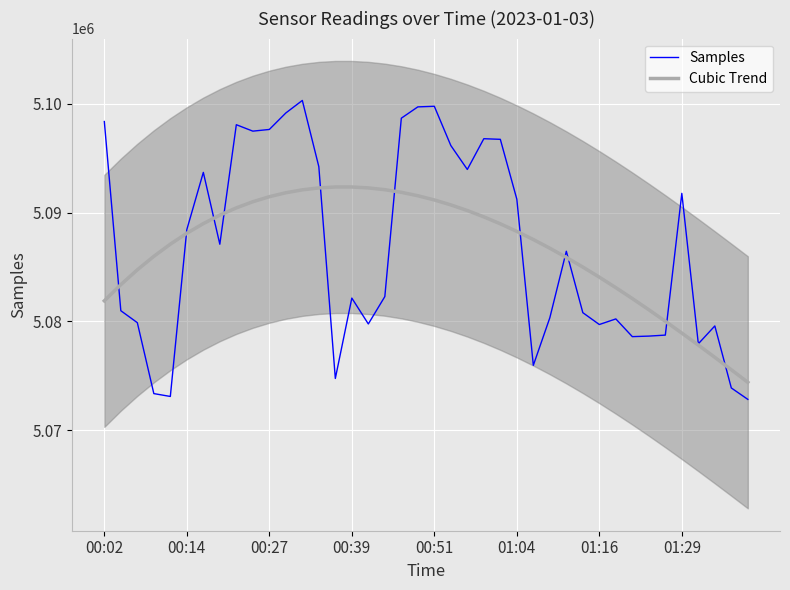

What is the difference between the maximum and minimum values in the Samples series?

27468.0